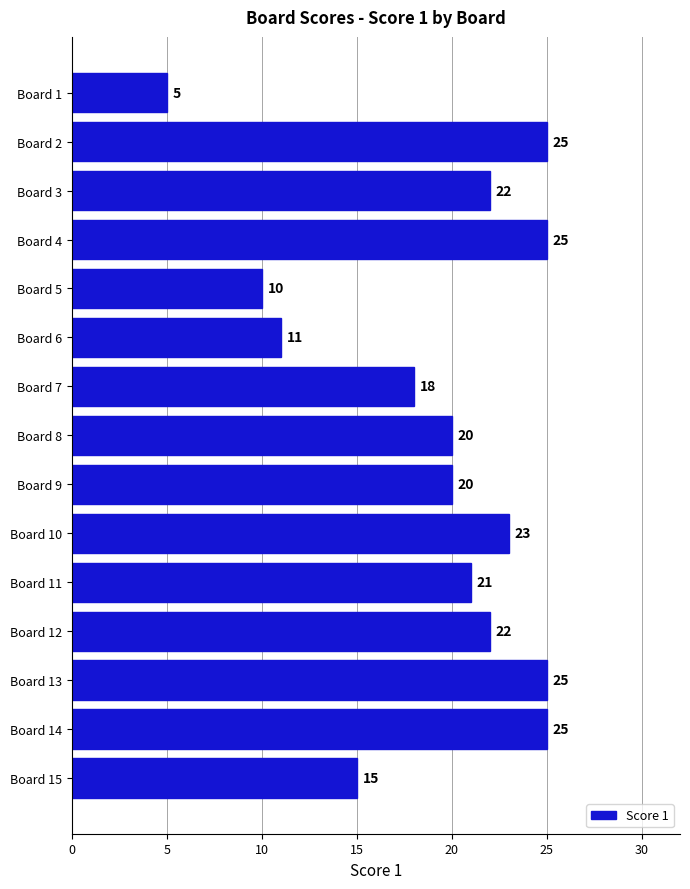

What is the maximum value shown in the chart?

25